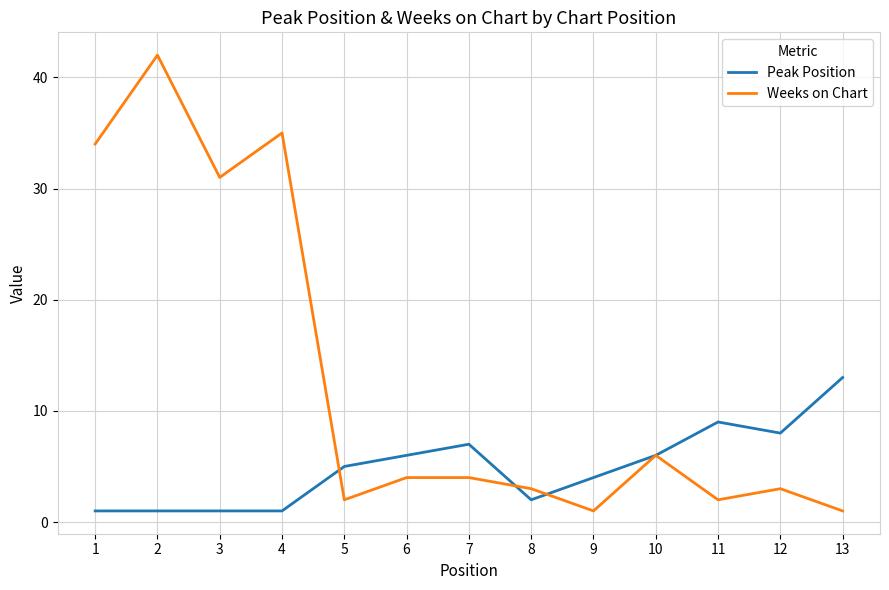

Is the value of Peak Position at 7 greater than the value of Weeks on Chart at 8?

Yes